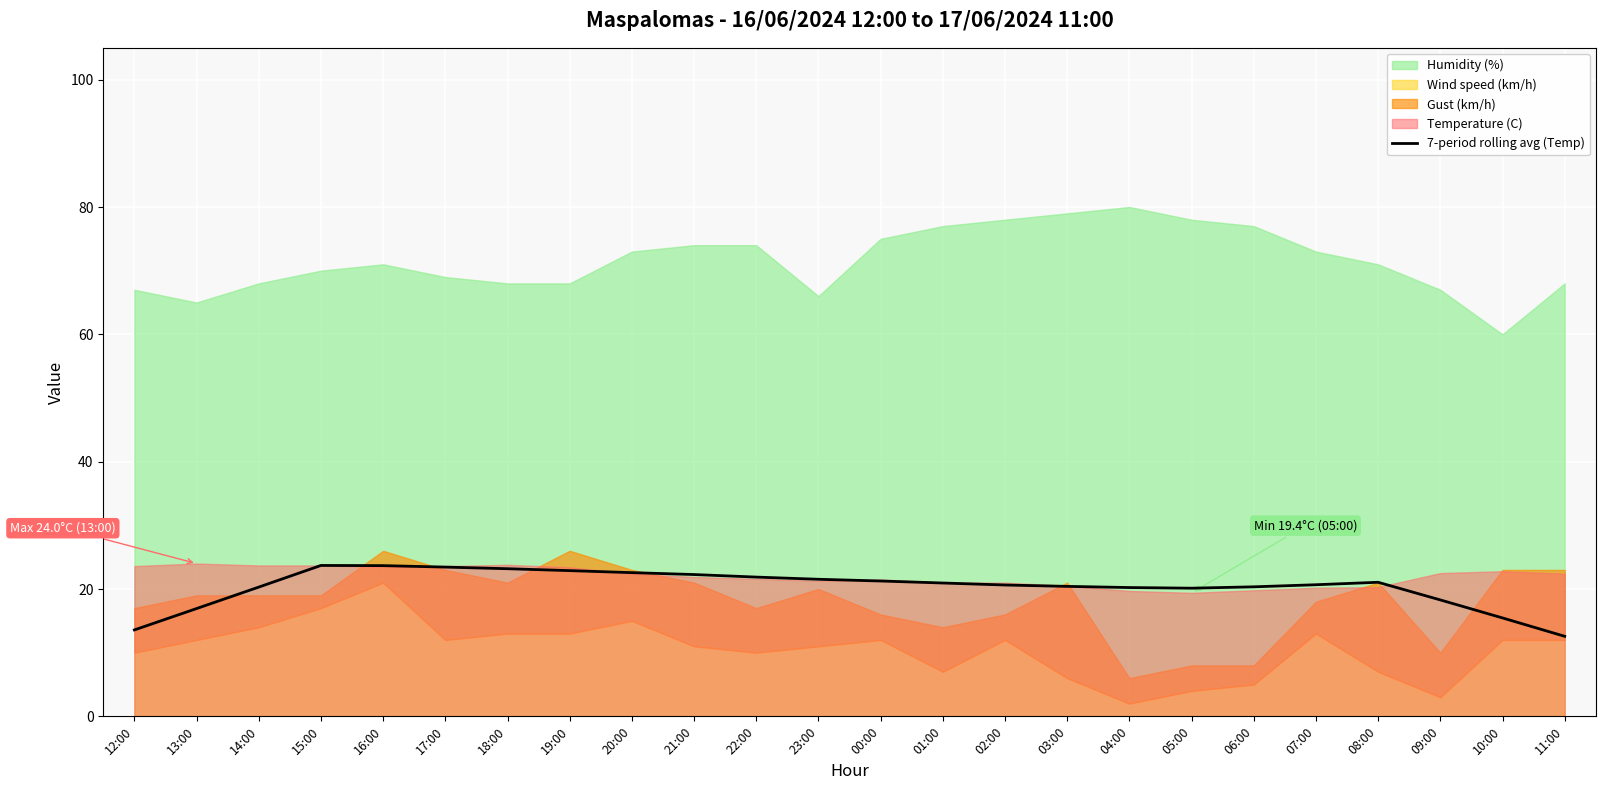

Between 08:00 and 14:00, which is larger?

08:00